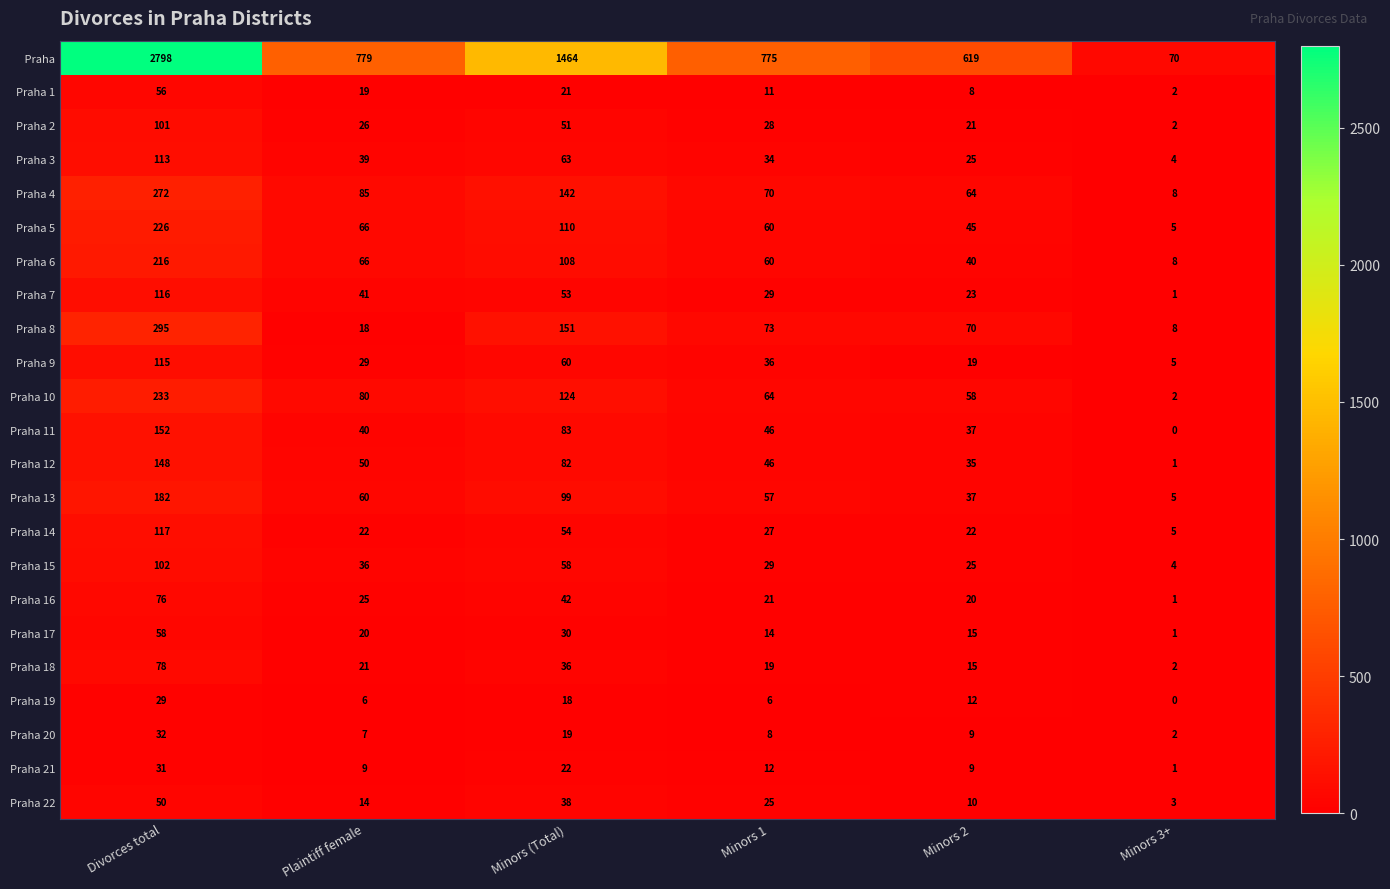

Is the value of Praha 8 at Minors 1 greater than the value of Praha 17 at Minors 2?

Yes